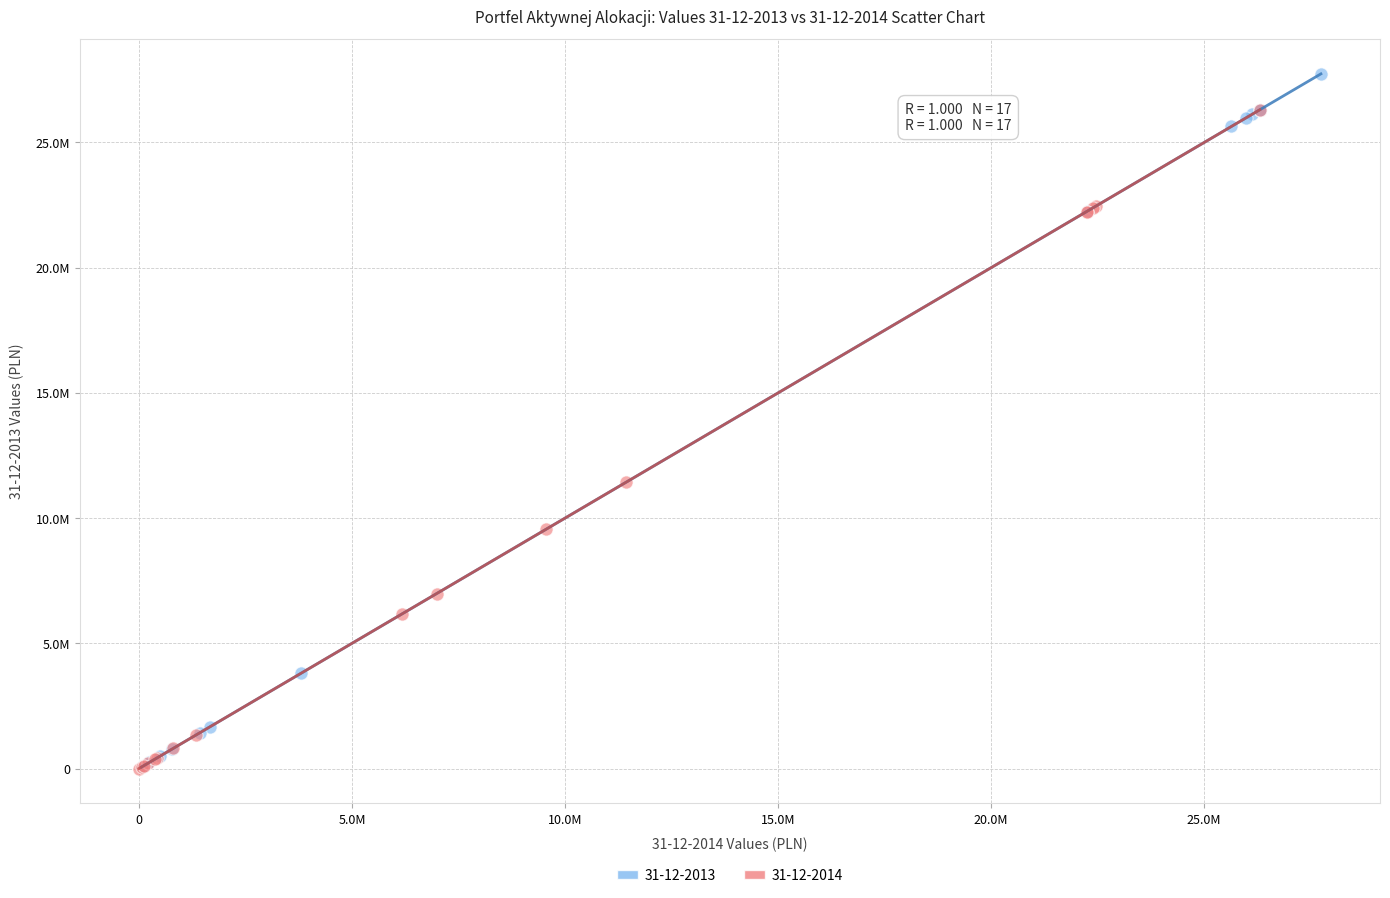

What are all the series names shown in the legend?

31-12-2013, 31-12-2014